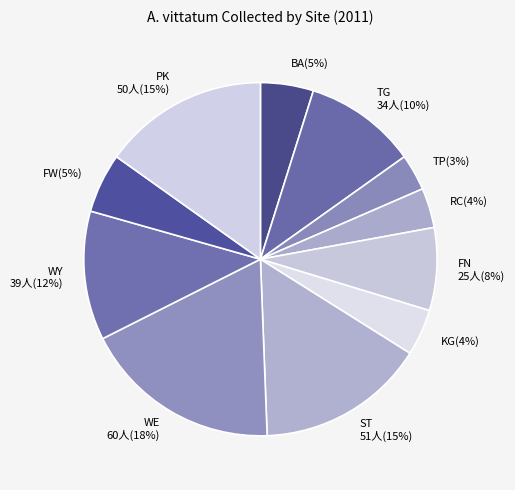

Is the sum of TG and WY greater than half?

No